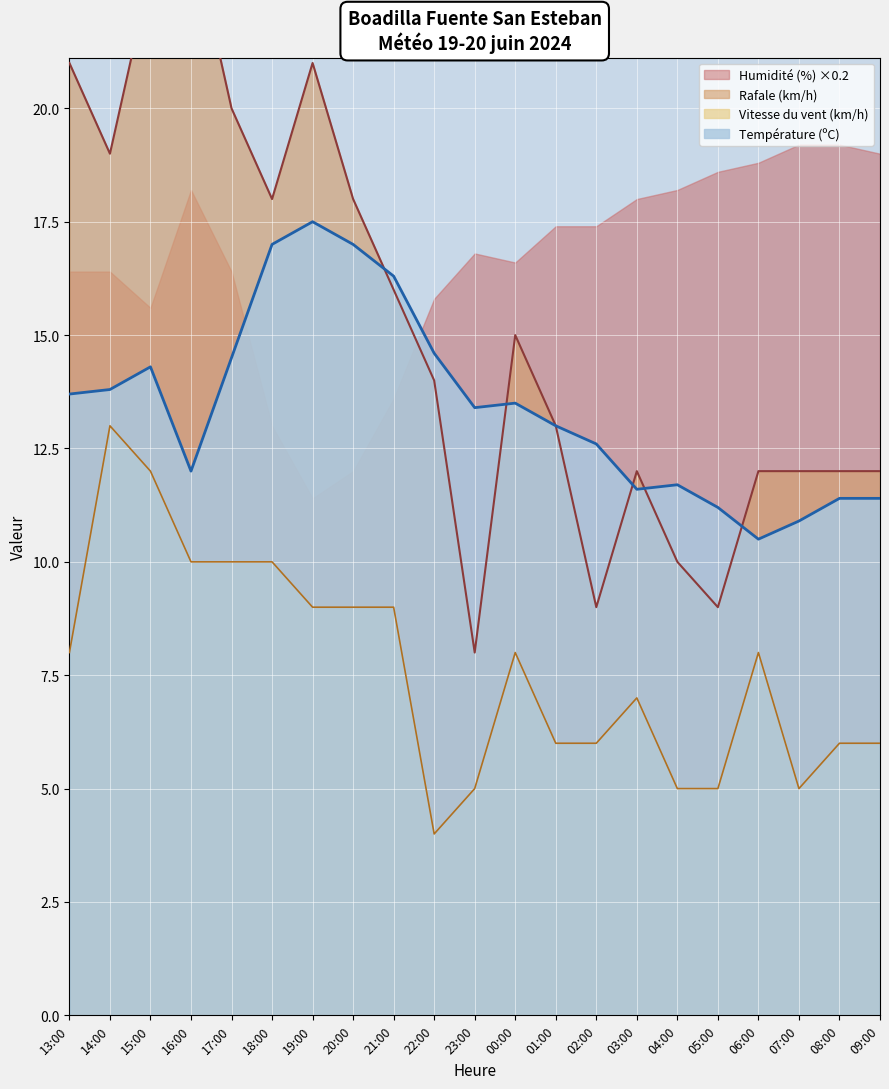

What is the greatest value displayed?

24.0